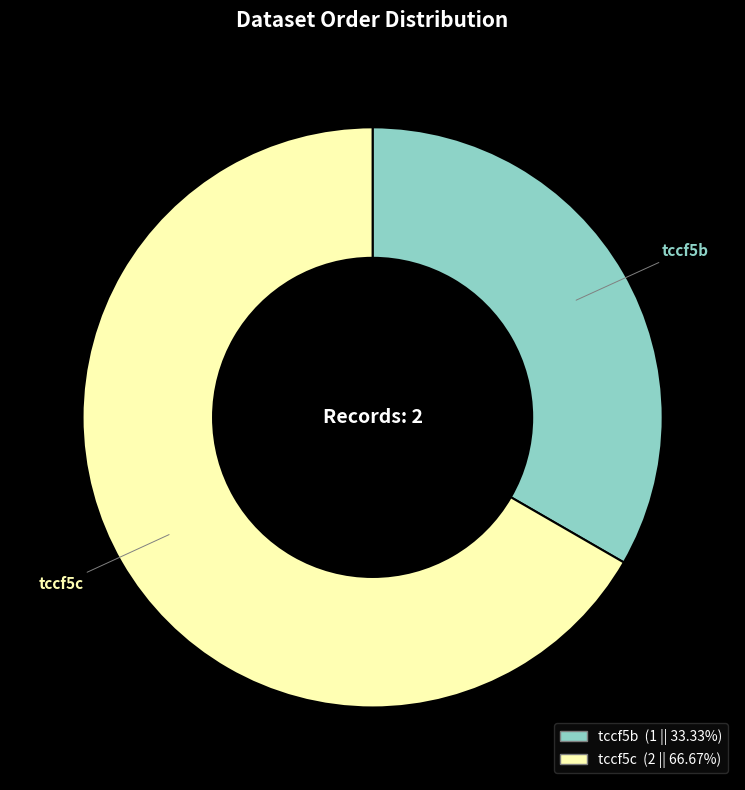

What is the ratio of the value at tccf5b to the value at tccf5c?

0.5